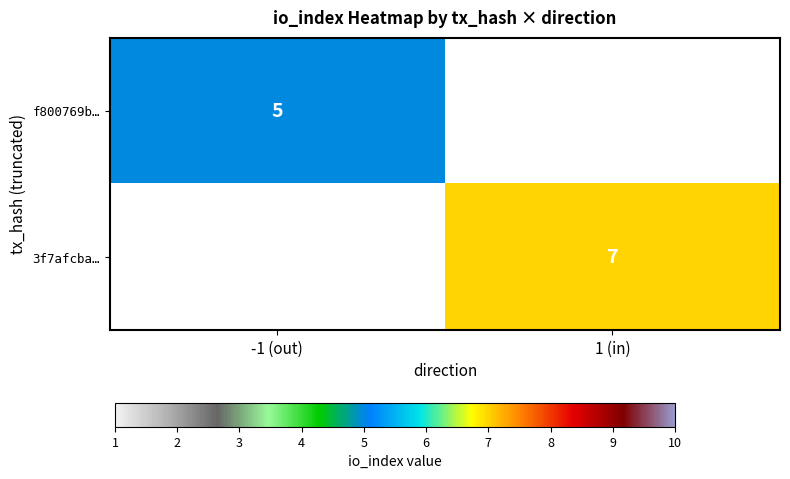

True or false: f800769b… has a value of 5 at -1 (out).

True